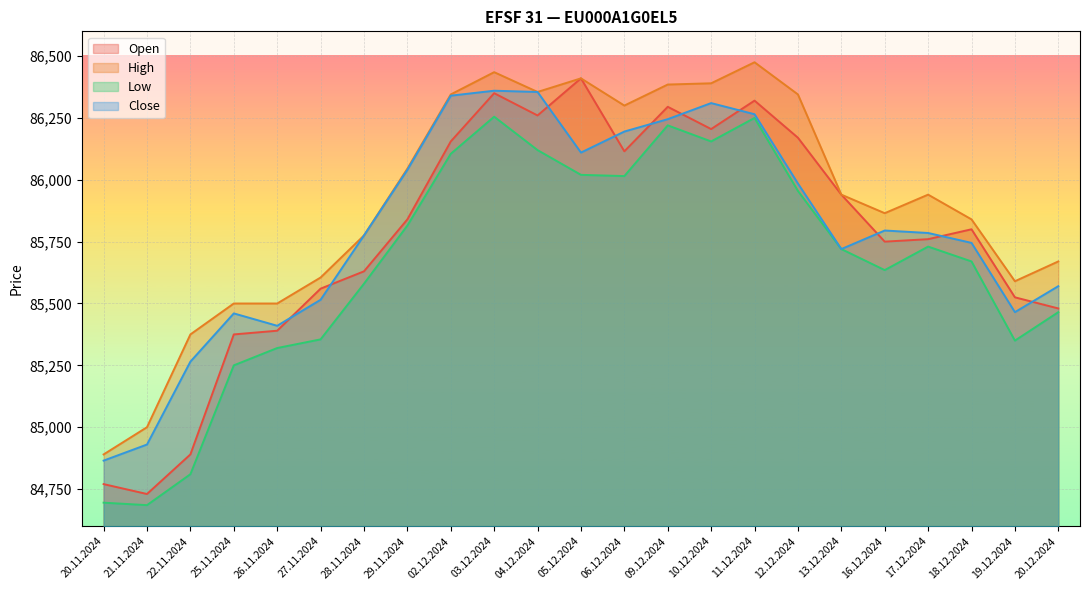

True or false: Open has more than 2 interior local peaks.

True